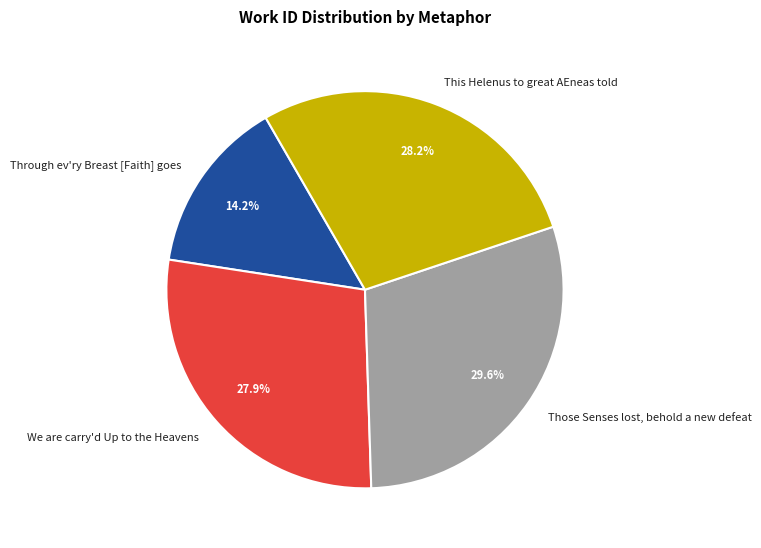

Which category has the smallest portion of the pie?

Through ev'ry Breast [Faith] goes